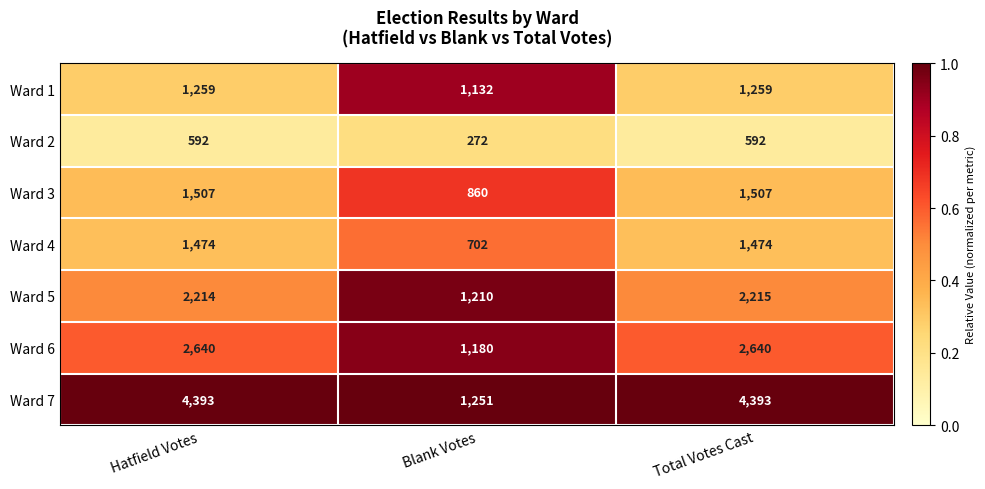

What is the total value across all series at Blank Votes?

6607